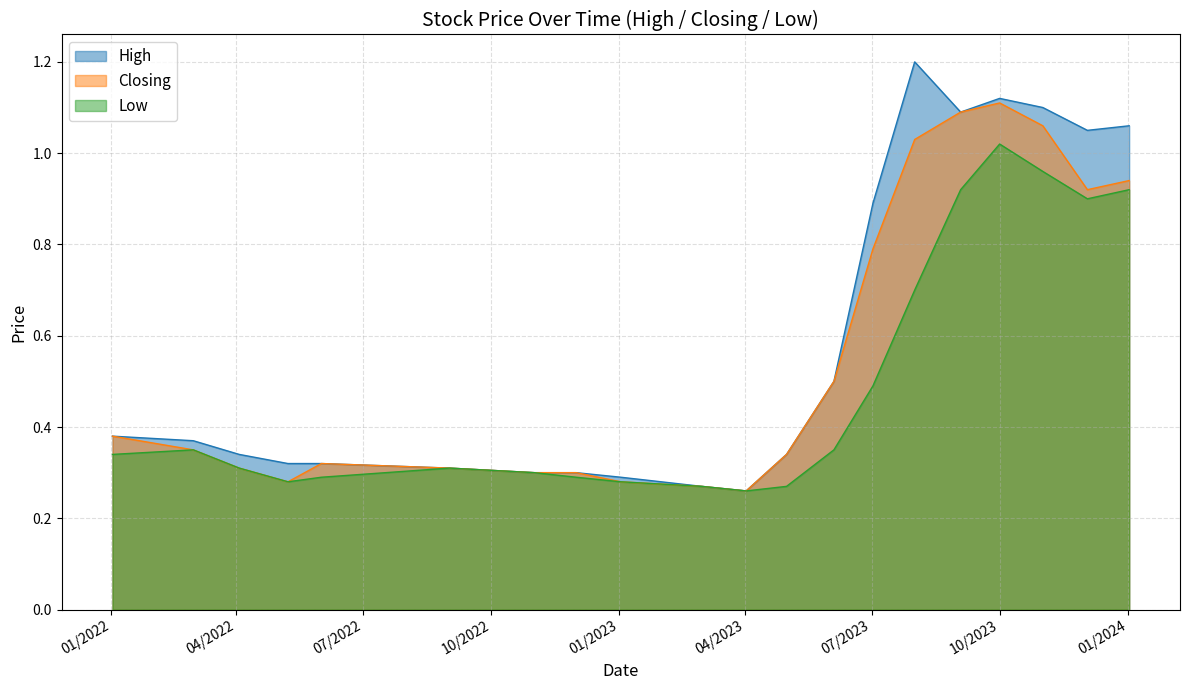

Is it true that Low equals 0.6 at 01/11/2023?

False